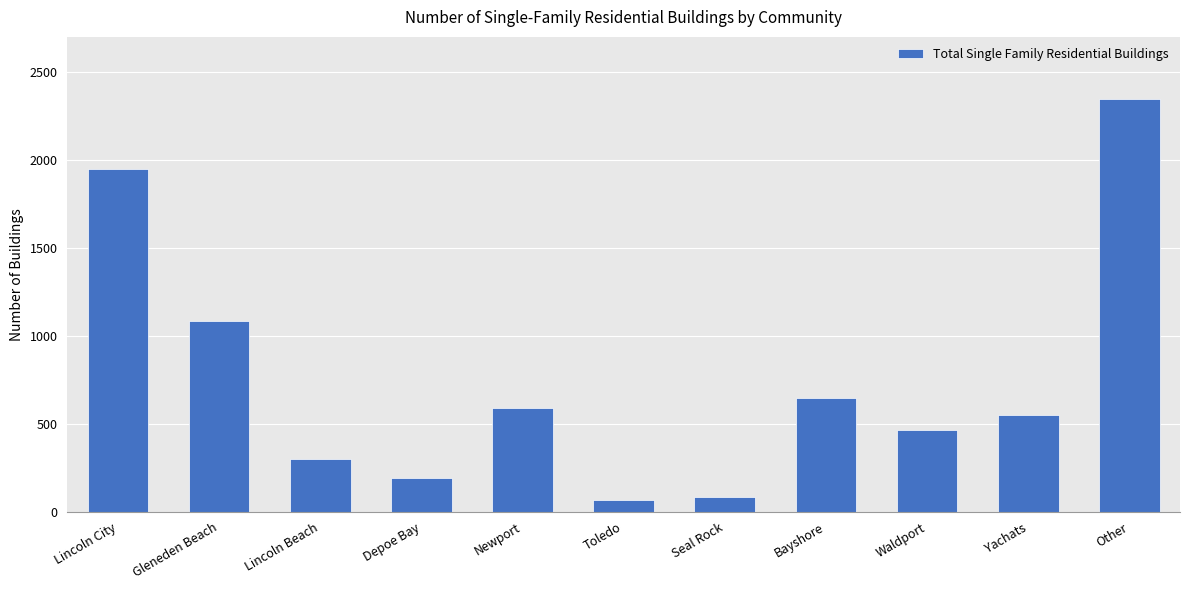

What is the change in value from Toledo to Yachats?

+481